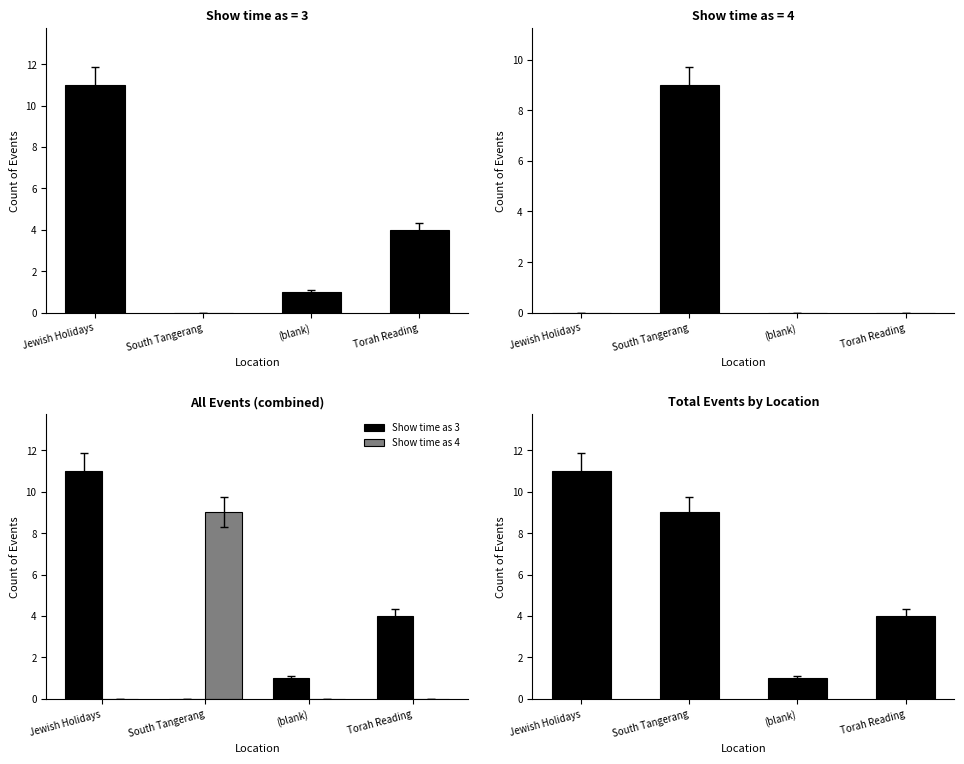

How many data points does each series have?

4